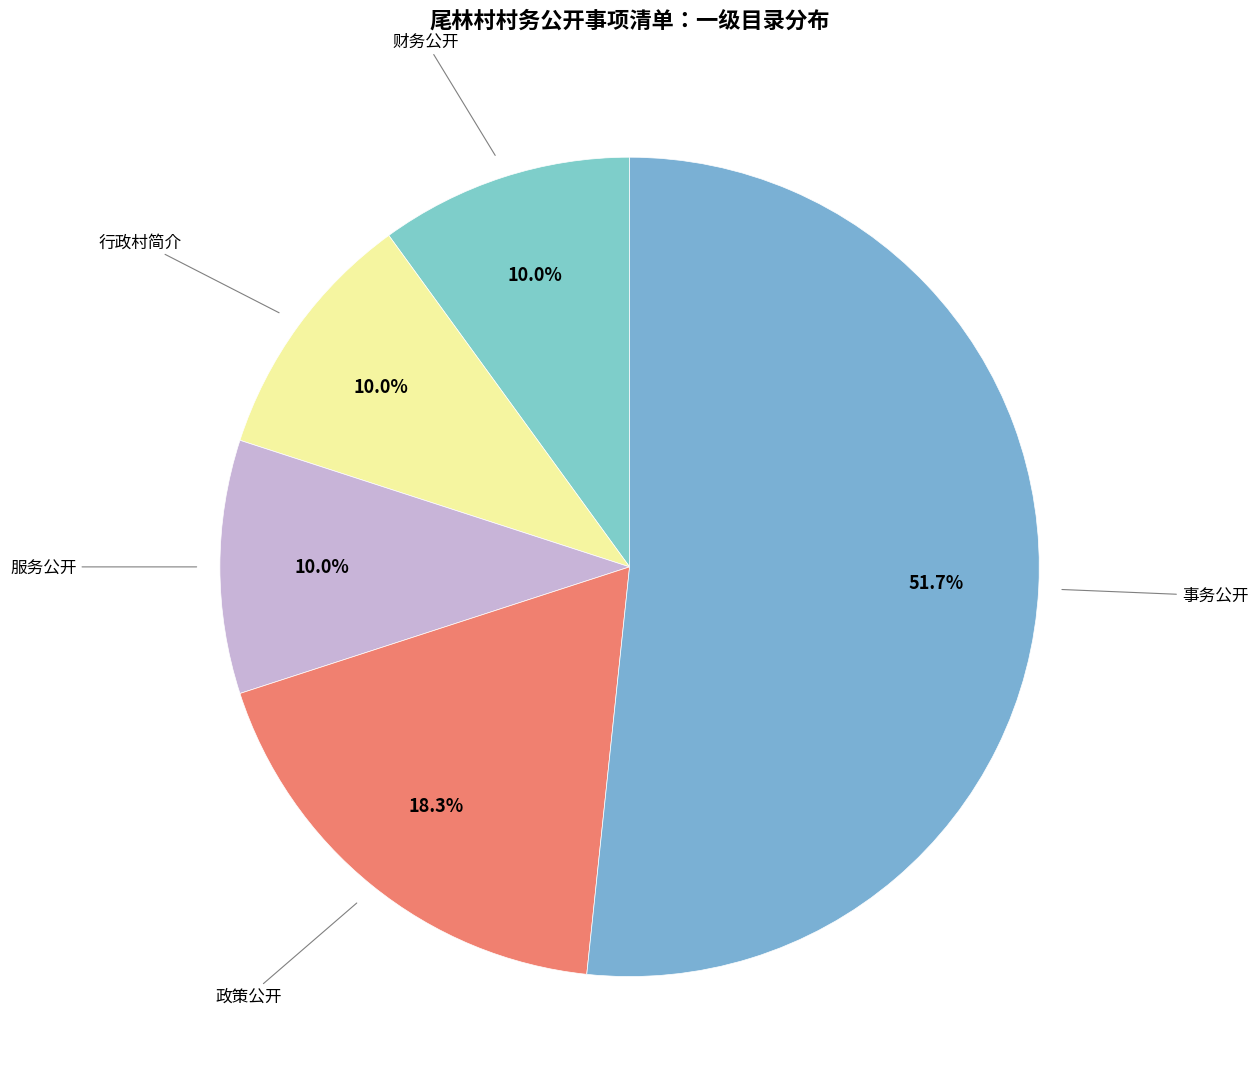

Rank the categories by value from highest to lowest.

事务公开, 政策公开, 财务公开, 行政村简介, 服务公开